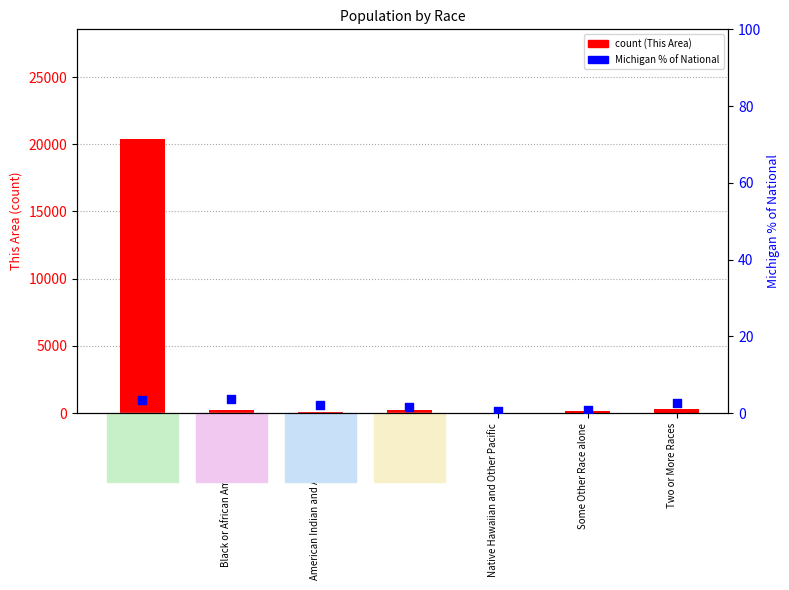

What is the total value across all series at Two or More Races?

311.6